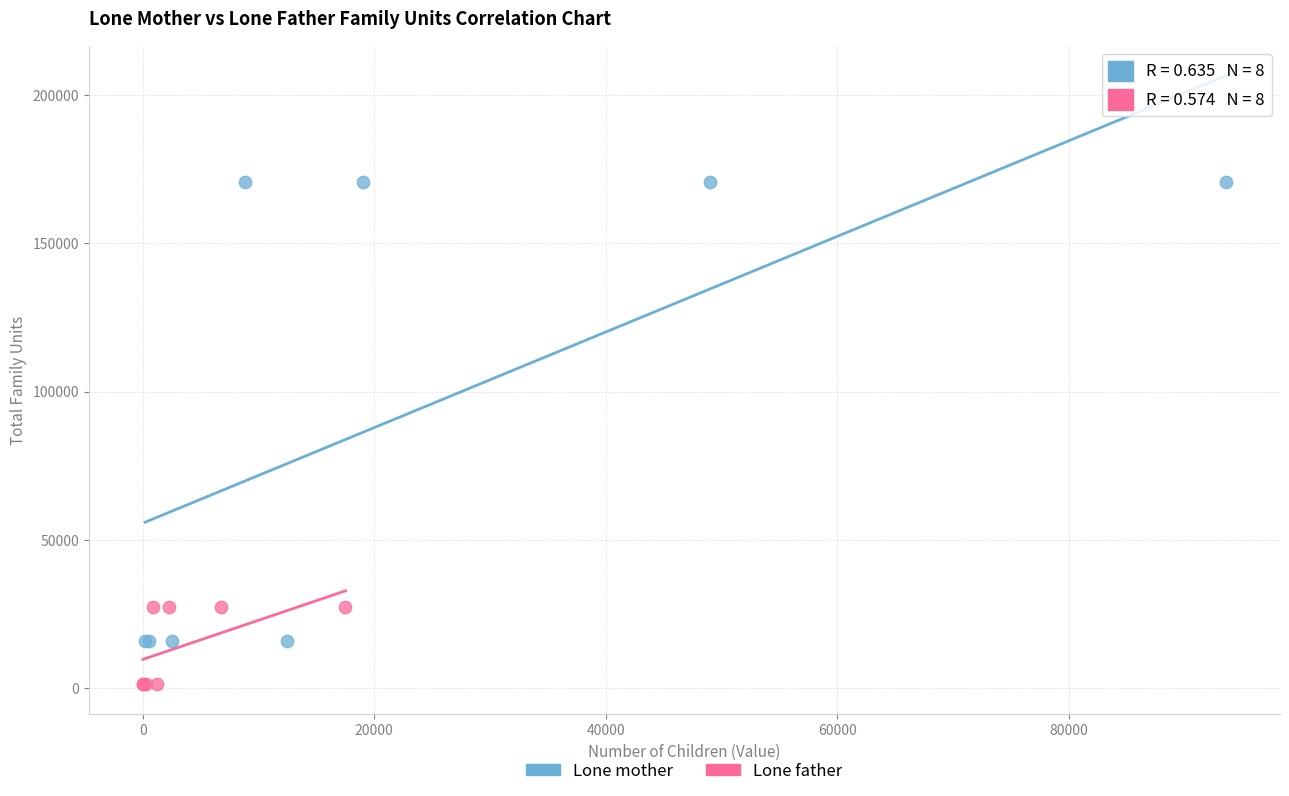

Which series contains the highest Y value?

Lone mother